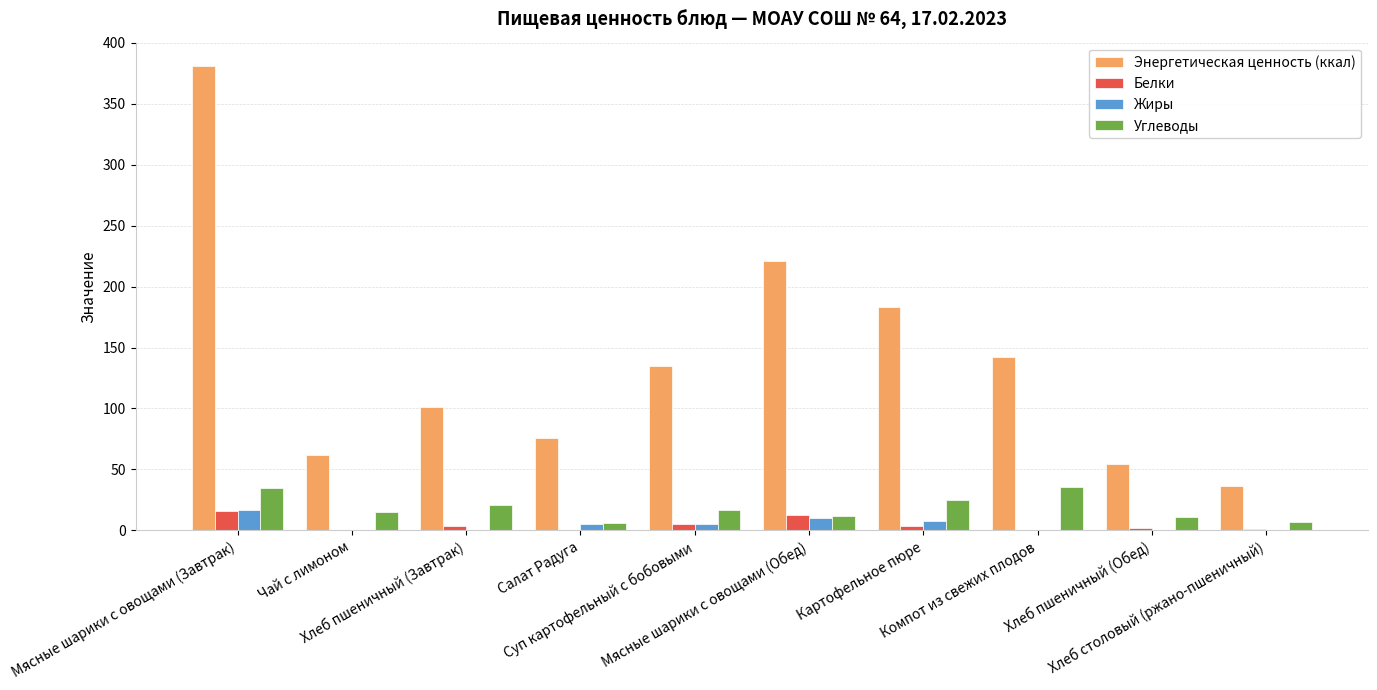

What is the total value across all series at Хлеб столовый (ржано-пшеничный)?

44.6